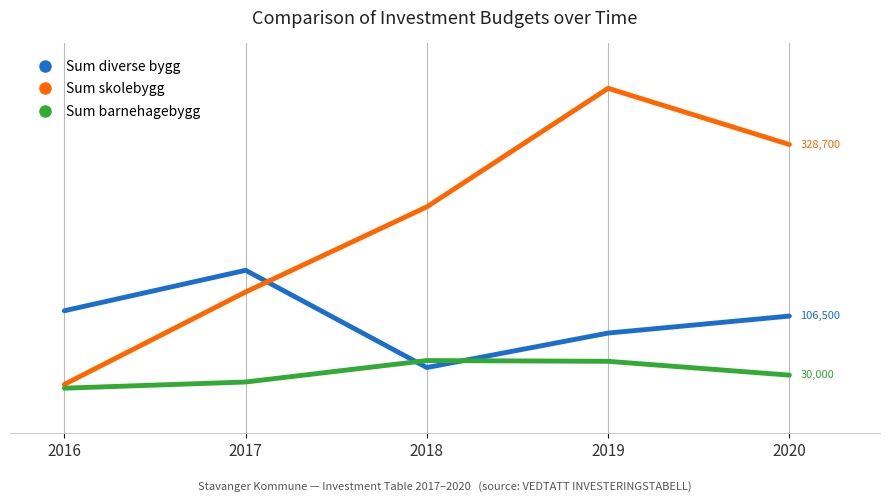

What are all the series names shown in the legend?

Sum diverse bygg, Sum skolebygg, Sum barnehagebygg